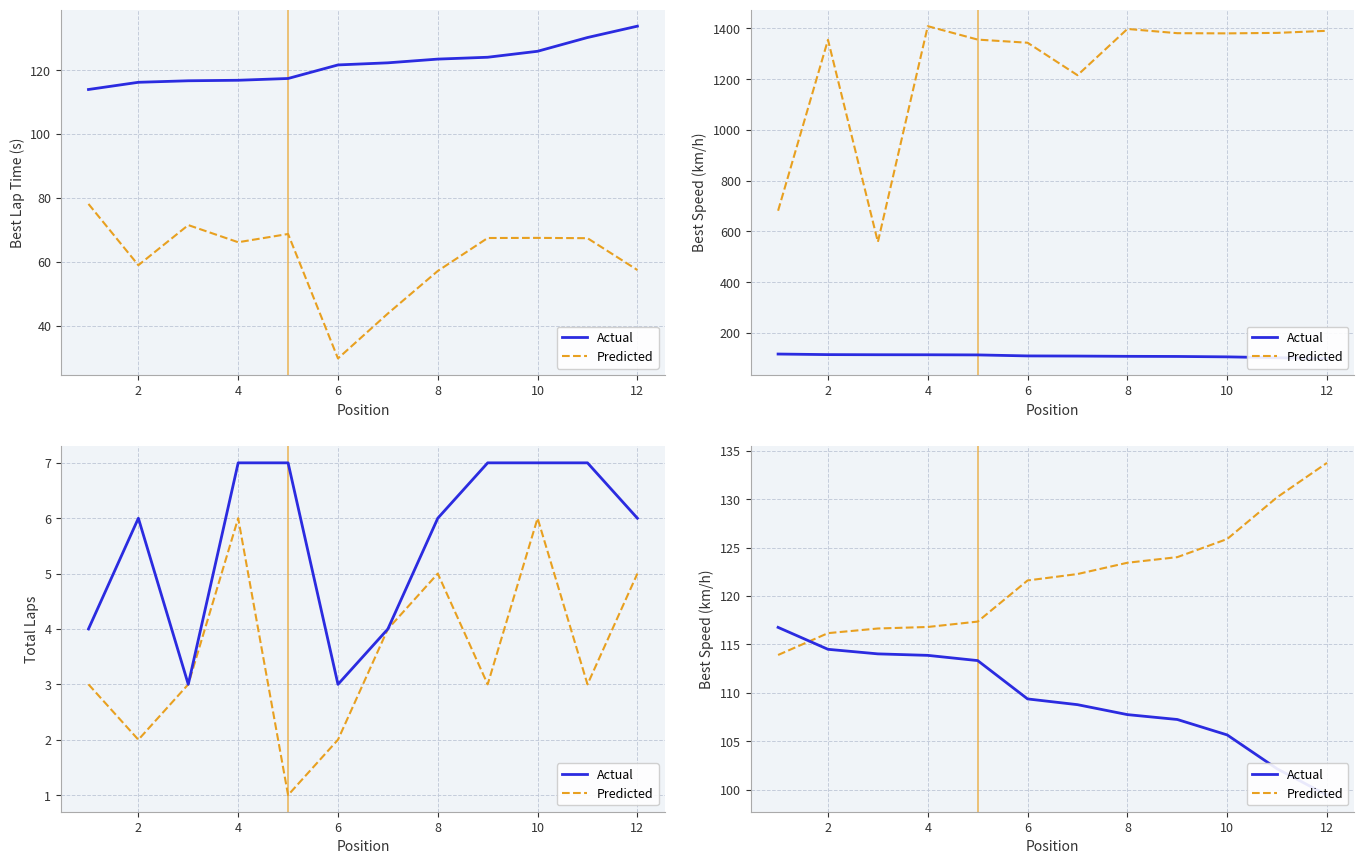

What is the difference between the second highest and second lowest values in the Predicted series?

14.0